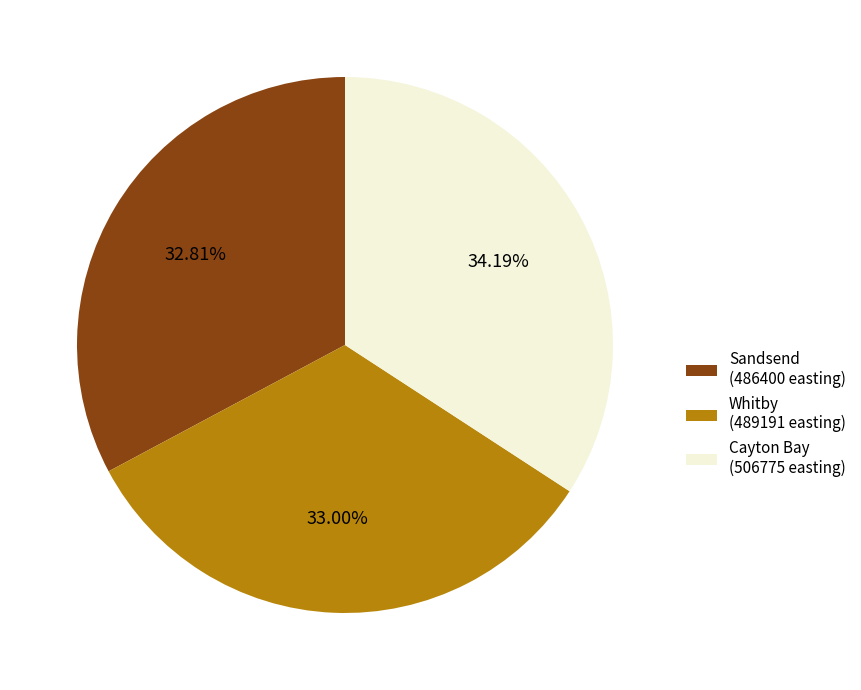

Is Sandsend the majority of the pie?

No